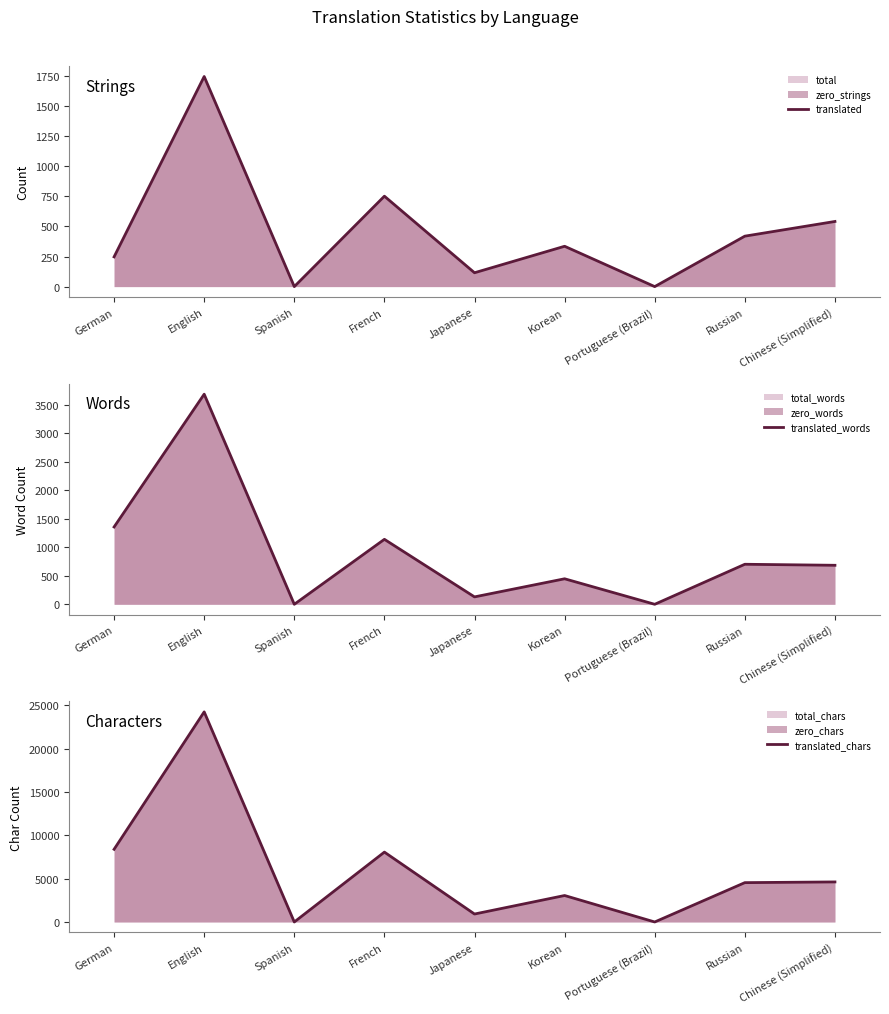

True or false: translated_words and translated cross at least once.

False